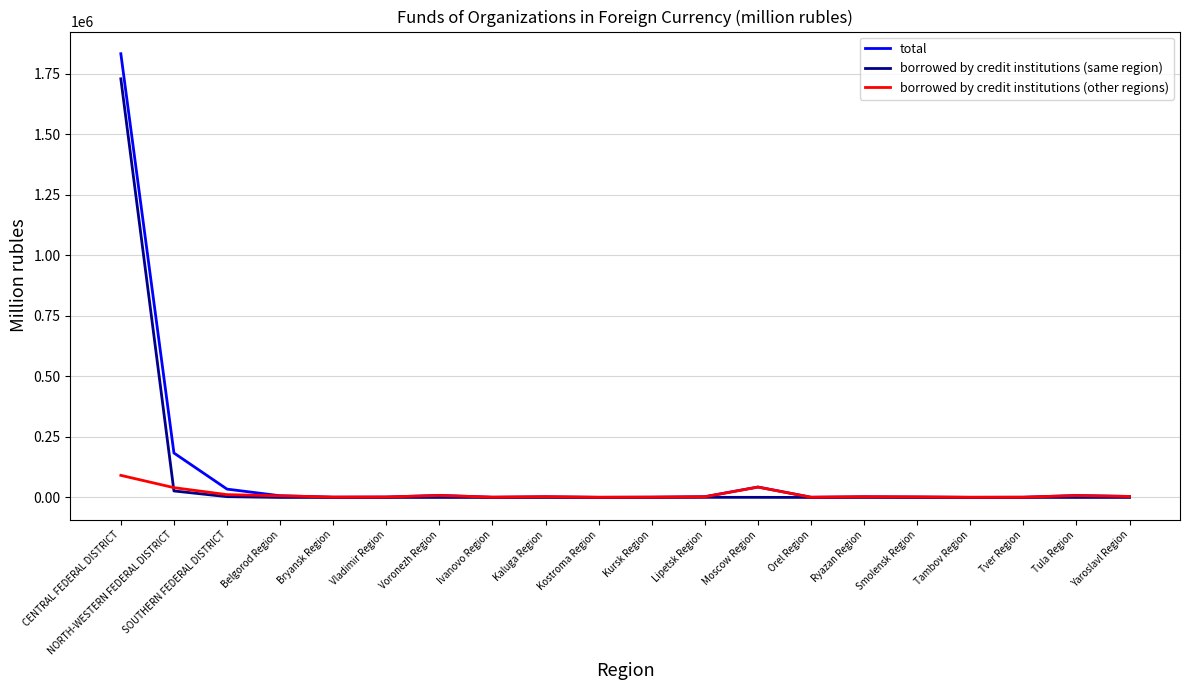

The value of borrowed by credit institutions (other regions) at SOUTHERN FEDERAL DISTRICT is 11534. True or false?

True